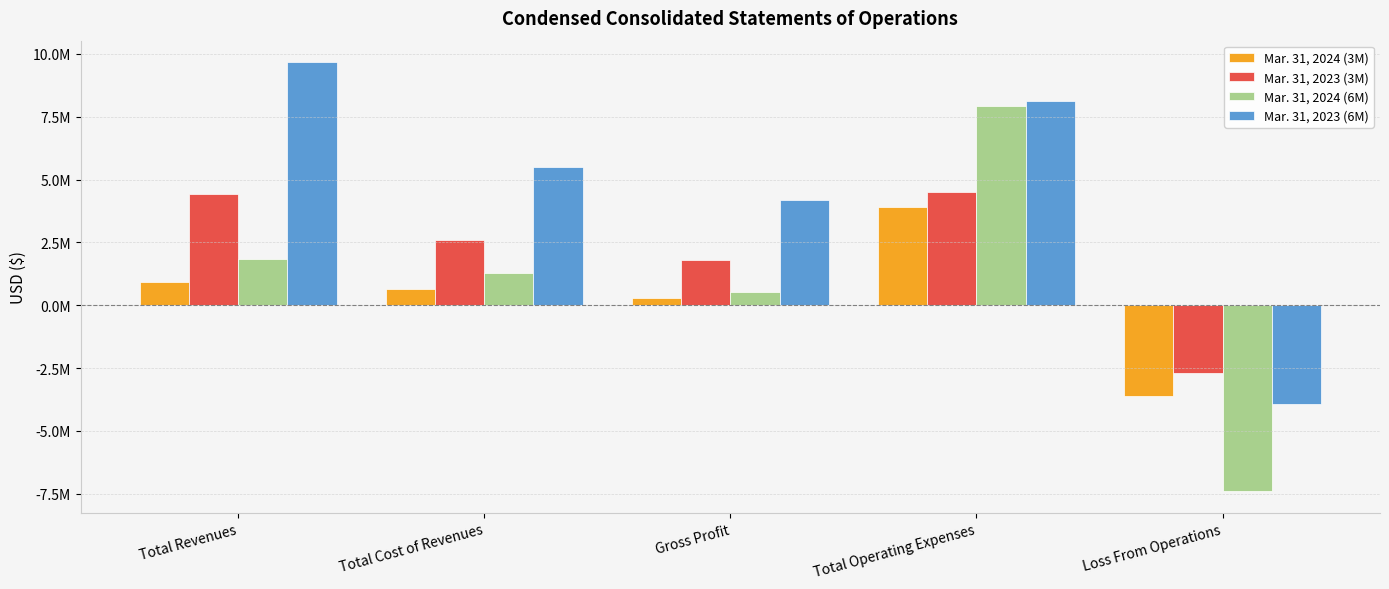

Are the bars horizontal?

No